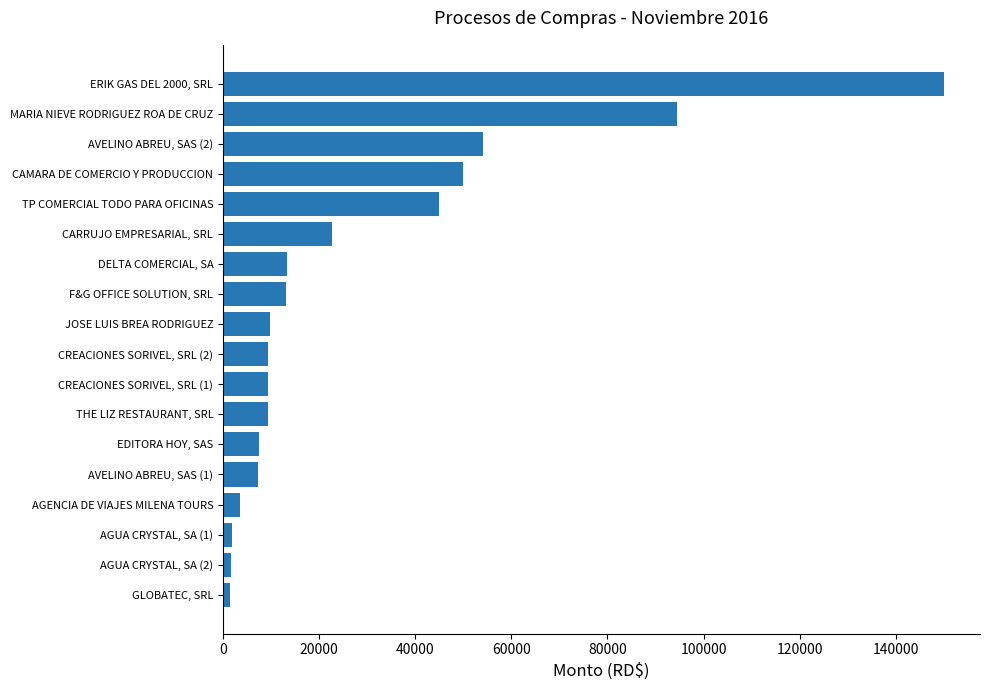

What is the maximum value shown in the chart?

150000.0